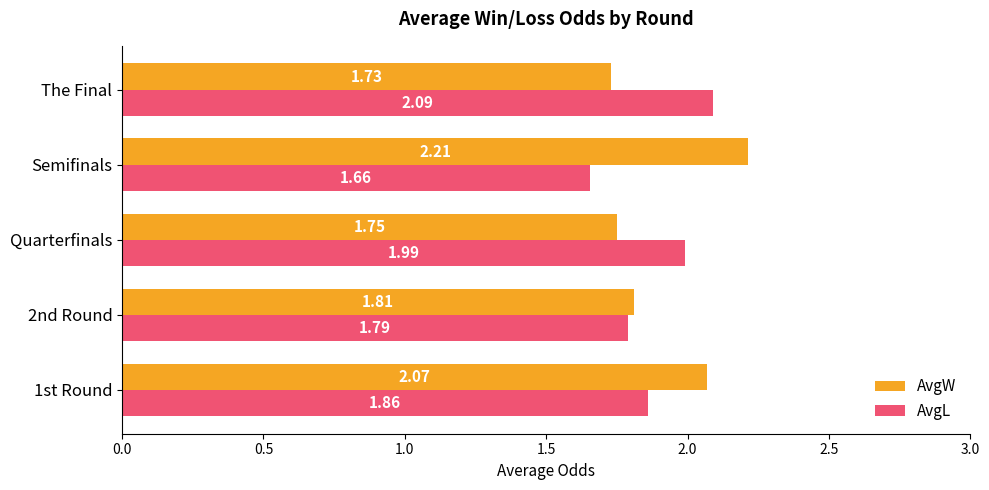

At which label is AvgL closest to 1?

Semifinals